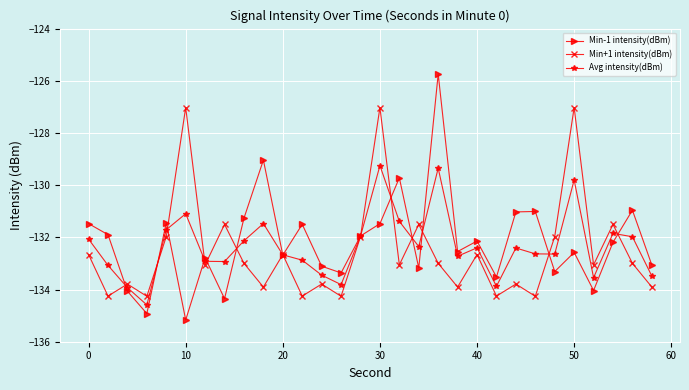

What are all the series names shown in the legend?

Min-1 intensity(dBm), Min+1 intensity(dBm), Avg intensity(dBm)